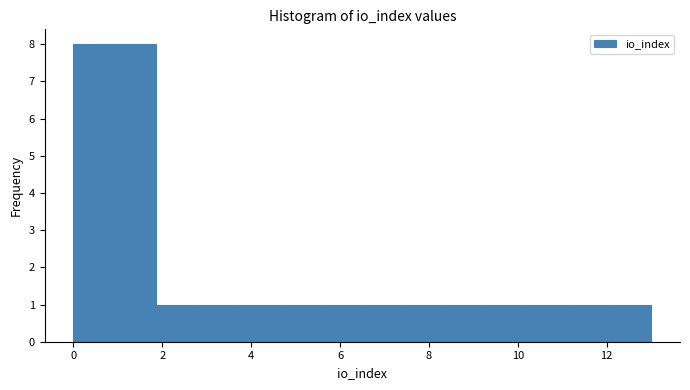

How tall is the bar that spans 8.4 to 9.2 on the x-axis? Neither the bar edges nor the heights are printed on the chart, so give them approximately, as read against the axes.

1